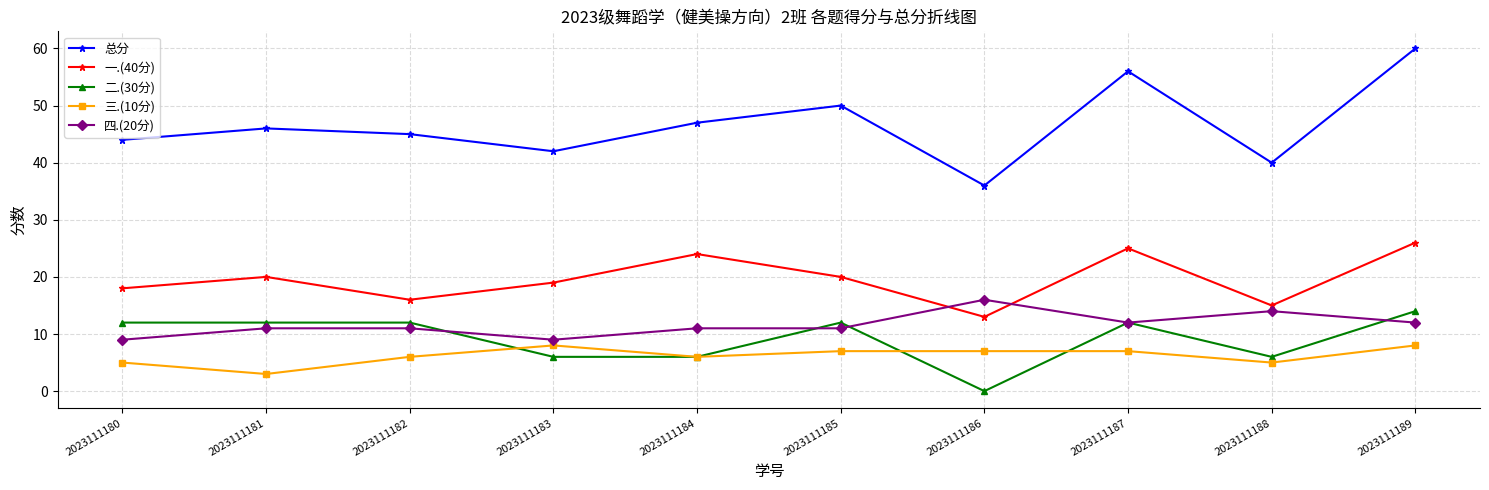

Where does the 三.(10分) series first go above 7?

2023111183